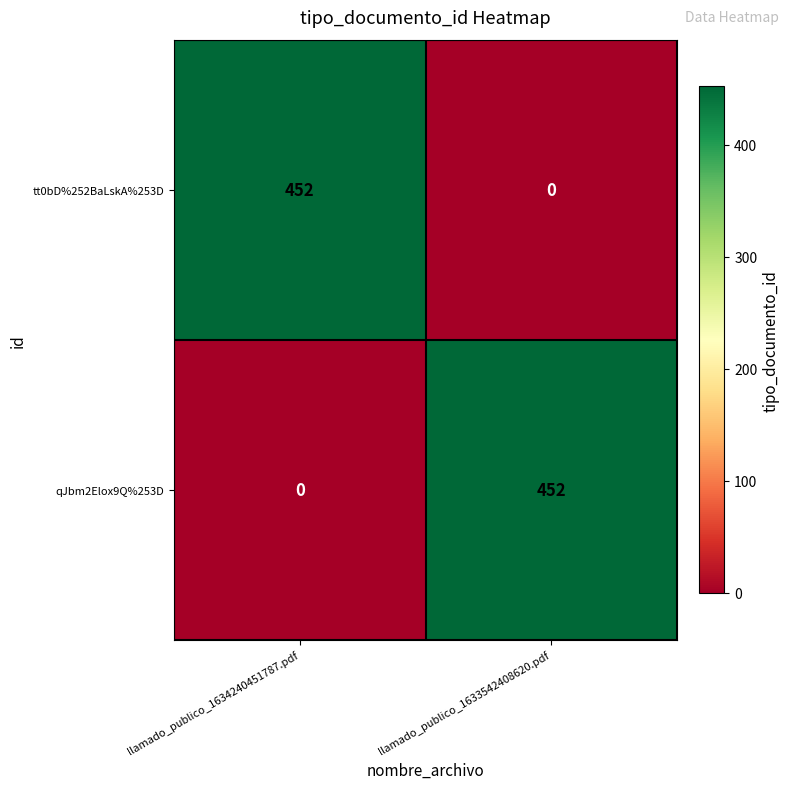

What is the difference between the maximum and minimum values in the tt0bD%252BaLskA%253D series?

452